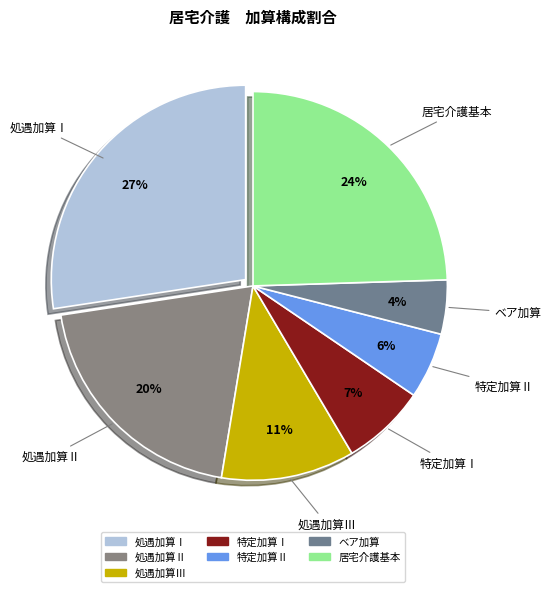

Is there a majority slice in this chart?

No